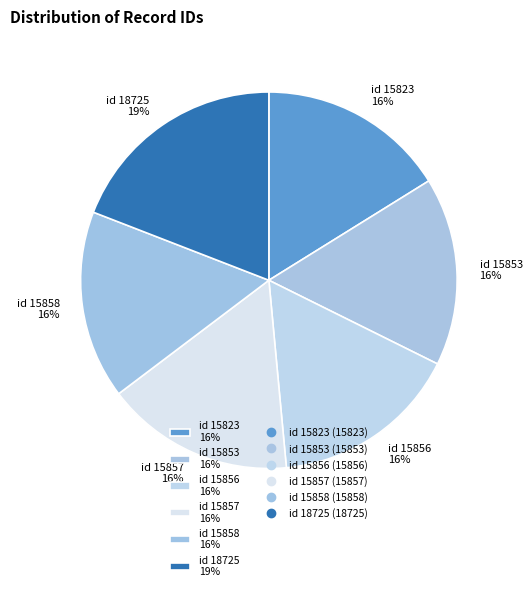

Do id 15857 16% and id 15853 16% together represent more than half of the pie?

No